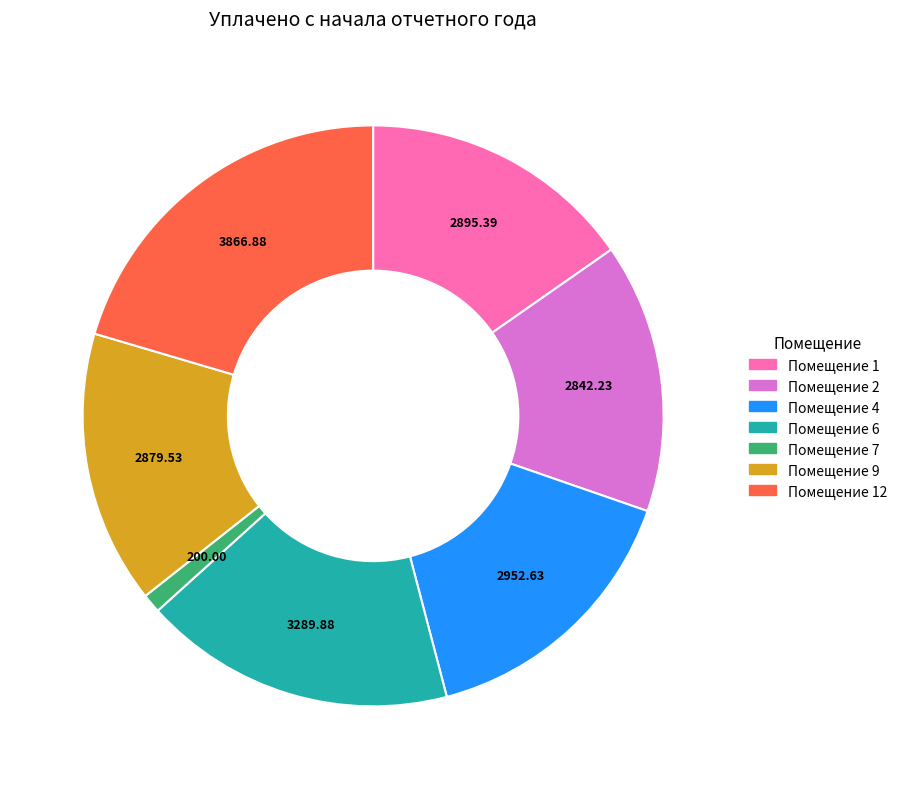

Is there a majority slice in this chart?

No